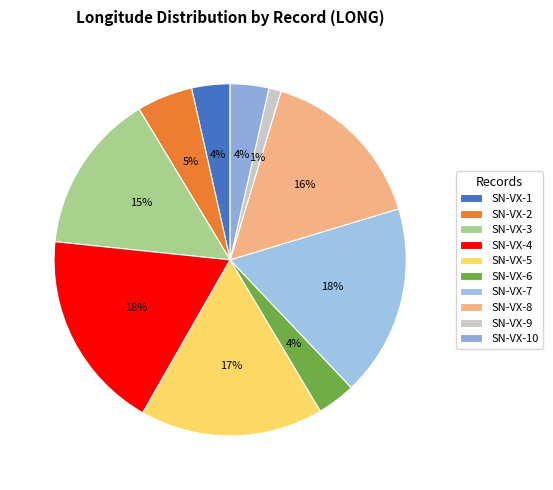

How many segments does this pie chart have?

10